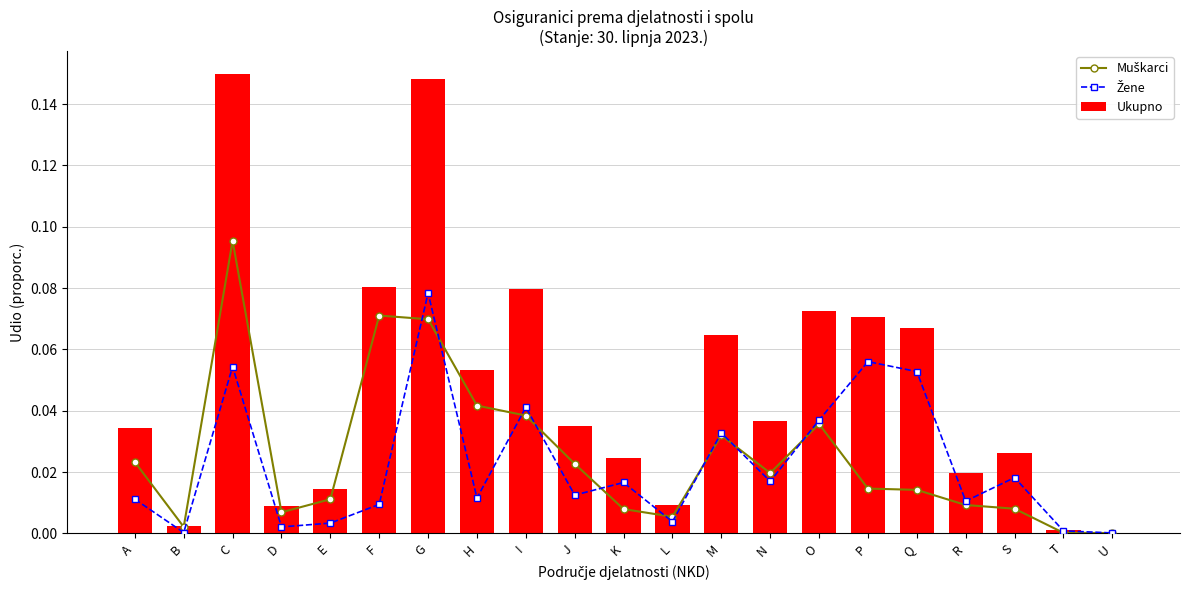

Which series has the largest total across all categories?

Ukupno